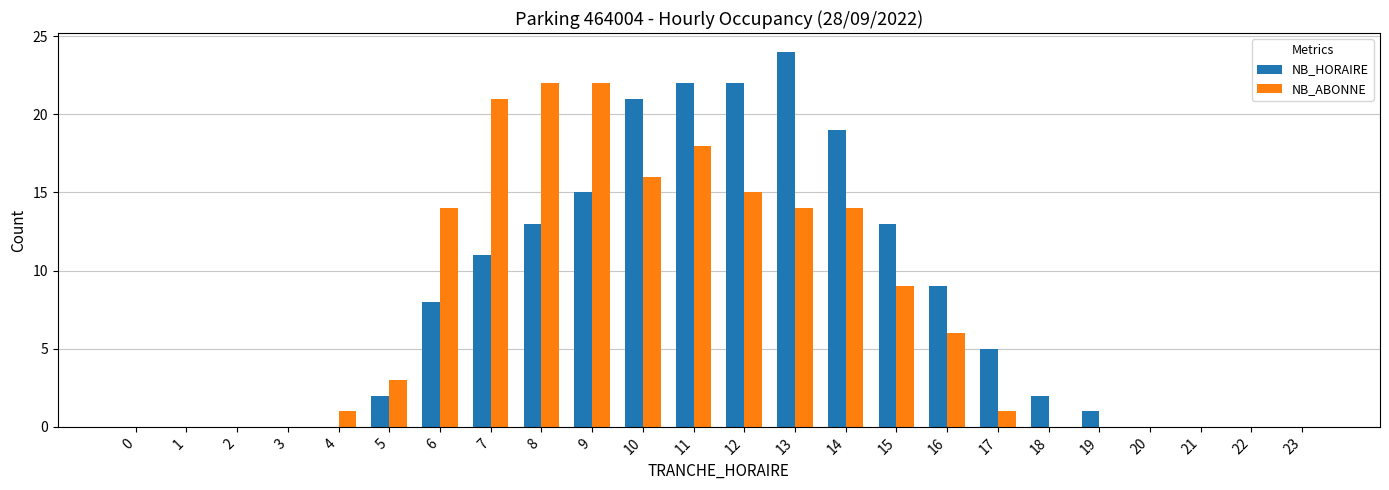

What is the spread (max minus min) of values at 19?

1